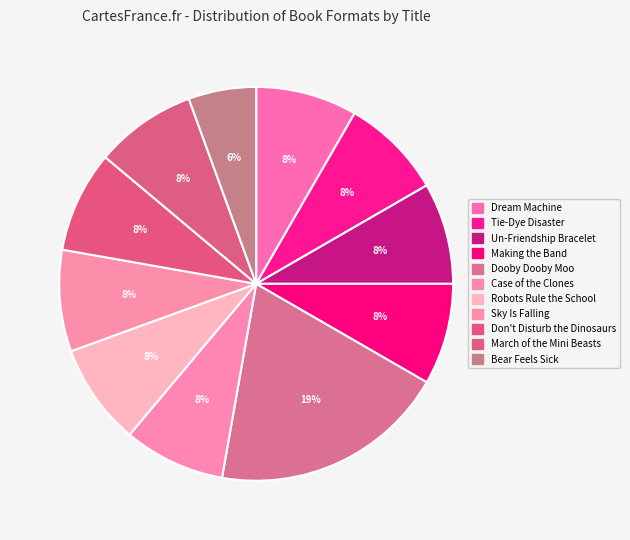

Count the number of slices in the pie.

11